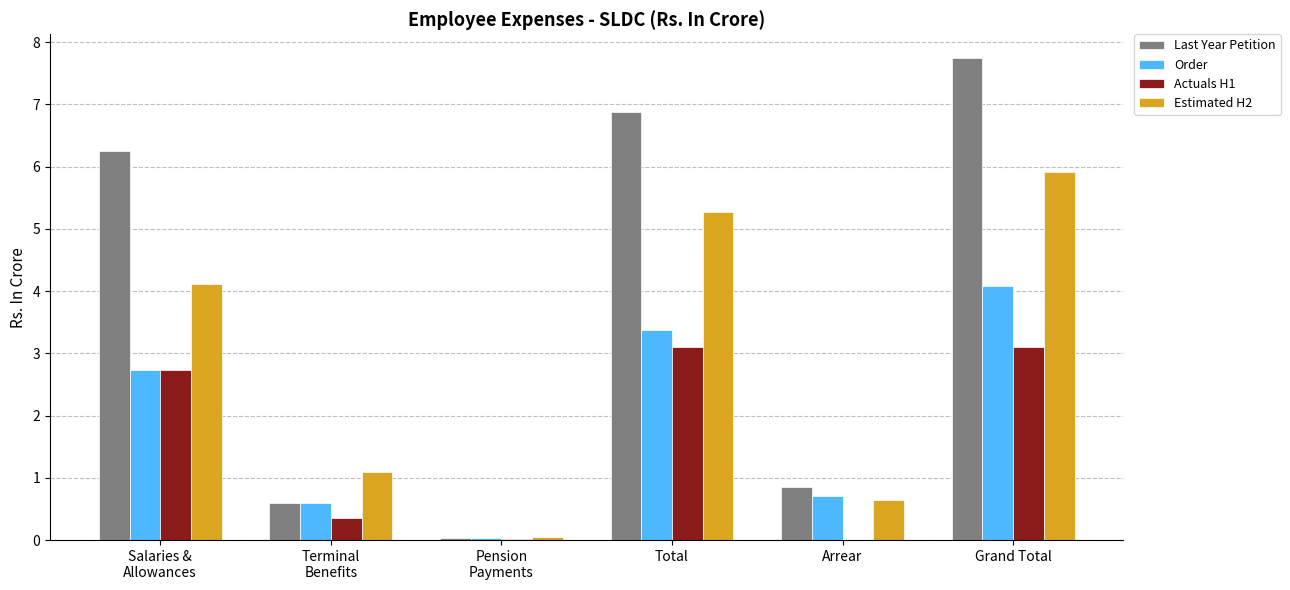

Is it true that Last Year Petition equals 4.6 at Grand Total?

False